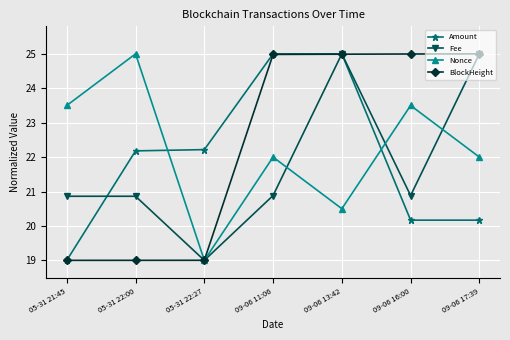

Reading left to right, transcribe all the data shown in this chart.

Amount: 19.0	22.2	22.2	25.0	25.0	20.2	20.2
Fee: 20.9	20.9	19.0	20.9	25.0	20.9	25.0
Nonce: 23.5	25.0	19.0	22.0	20.5	23.5	22.0
BlockHeight: 19.0	19.0	19.0	25.0	25.0	25.0	25.0